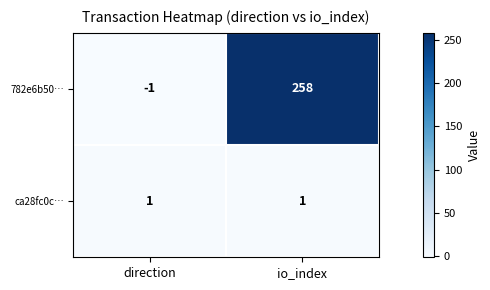

What is the difference between the highest and lowest values at direction?

2